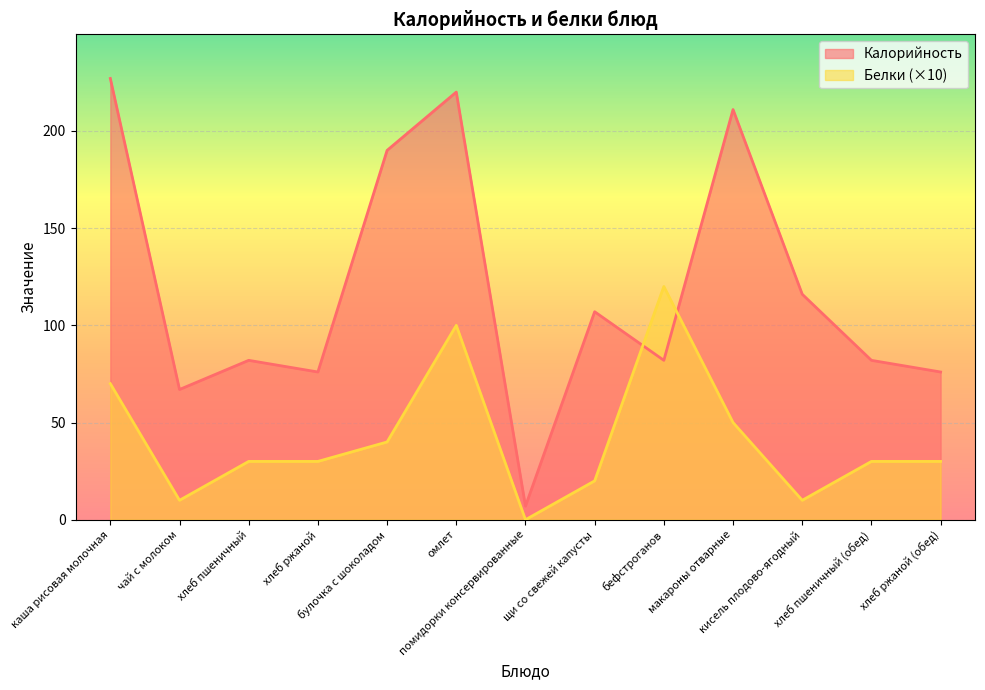

What is the difference between the maximum and minimum values in the Калорийность series?

220